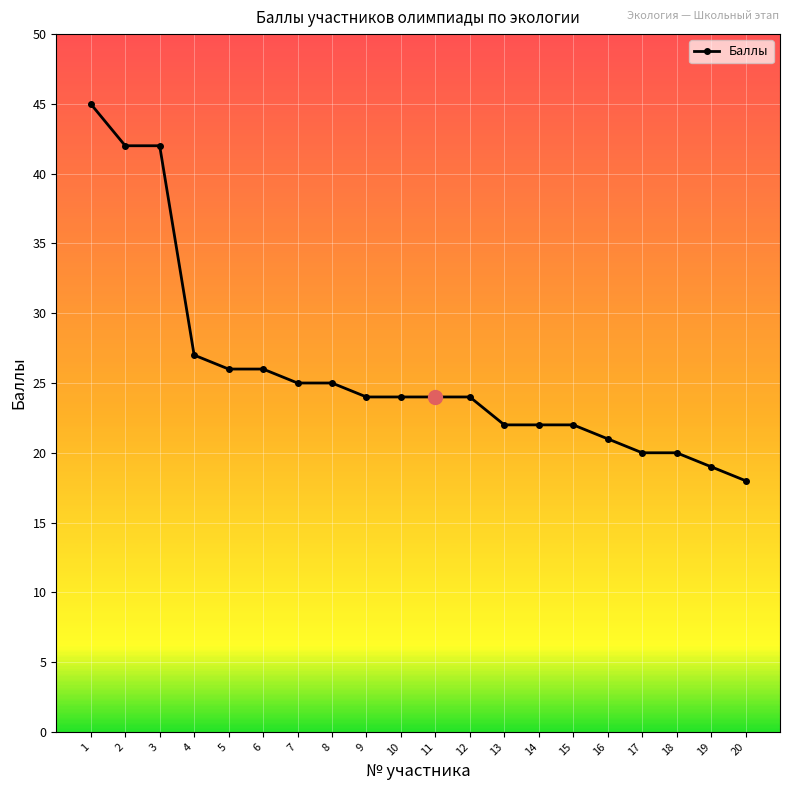

What is the difference between the values at 8 and 18?

5